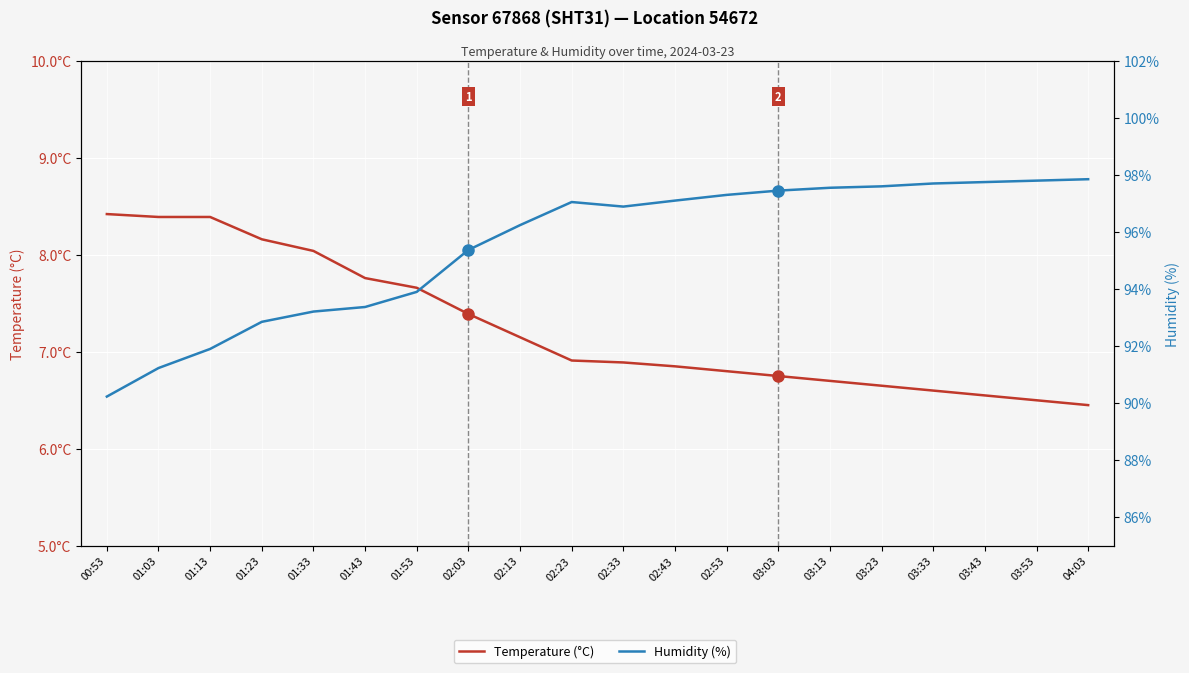

Reading left to right, transcribe all the data shown in this chart.

Temperature (°C): 00:53=8.4	01:03=8.4	01:13=8.4	01:23=8.2	01:33=8.0	01:43=7.8	01:53=7.7	02:03=7.4	02:13=7.2	02:23=6.9	02:33=6.9	02:43=6.8	02:53=6.8	03:03=6.8	03:13=6.7	03:23=6.7	03:33=6.6	03:43=6.5	03:53=6.5	04:03=6.5
Humidity (%): 00:53=90.2	01:03=91.2	01:13=91.9	01:23=92.8	01:33=93.2	01:43=93.4	01:53=93.9	02:03=95.4	02:13=96.2	02:23=97.0	02:33=96.9	02:43=97.1	02:53=97.3	03:03=97.5	03:13=97.5	03:23=97.6	03:33=97.7	03:43=97.8	03:53=97.8	04:03=97.8